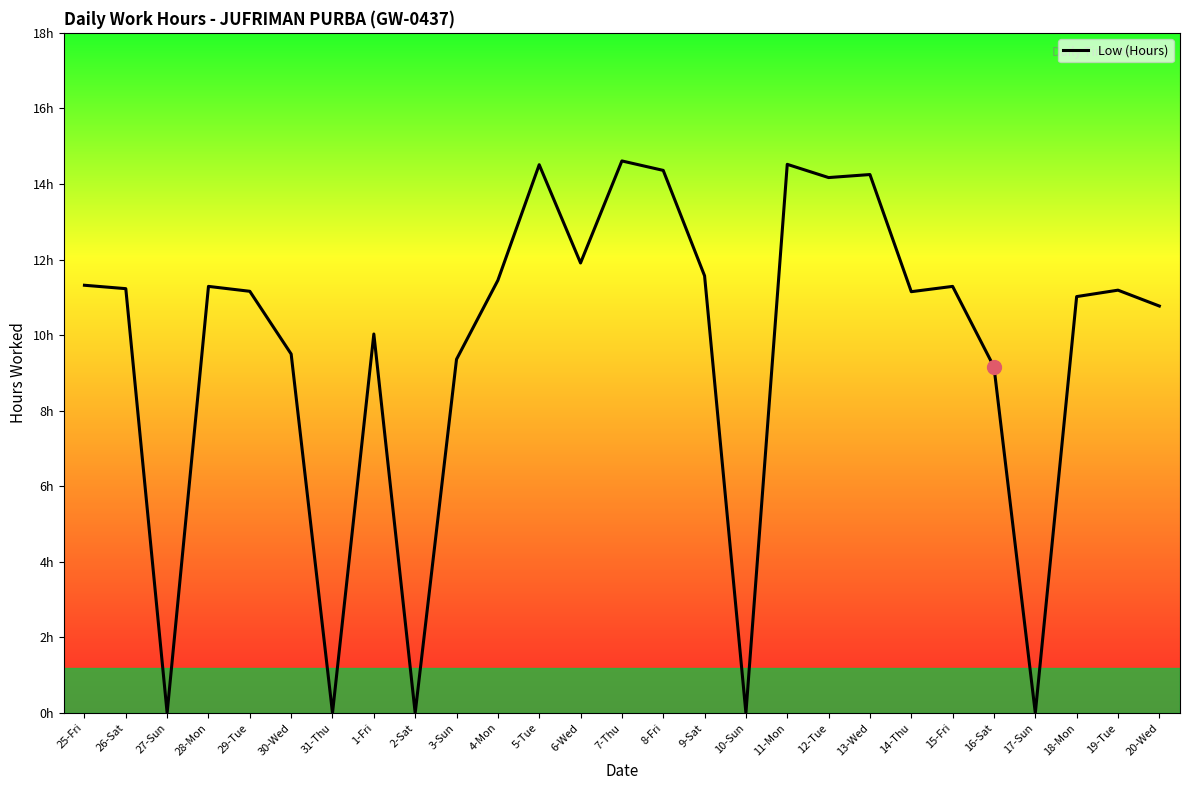

List the labels in order of value, largest first.

7-Thu, 11-Mon, 5-Tue, 8-Fri, 13-Wed, 12-Tue, 6-Wed, 9-Sat, 4-Mon, 25-Fri, 28-Mon, 15-Fri, 26-Sat, 19-Tue, 29-Tue, 14-Thu, 18-Mon, 20-Wed, 1-Fri, 30-Wed, 3-Sun, 16-Sat, 27-Sun, 31-Thu, 2-Sat, 10-Sun, 17-Sun